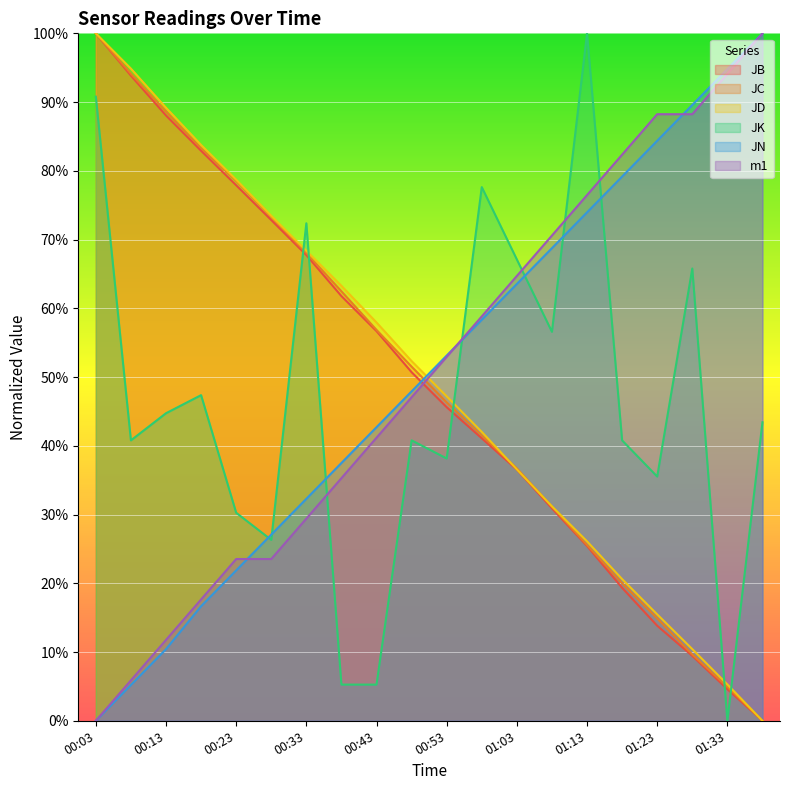

What is the spread (max minus min) of values at 01:08?

39.7